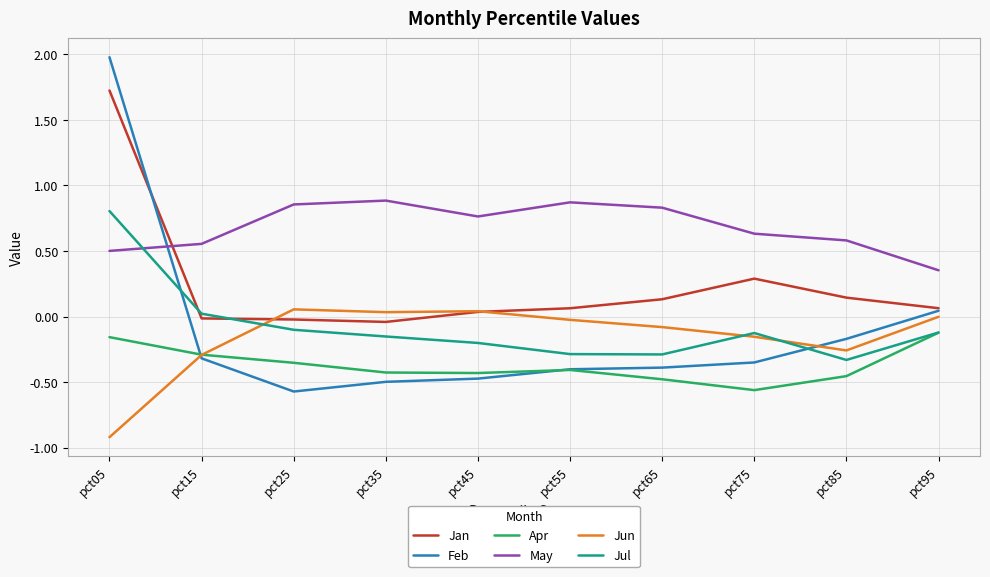

Which series has the largest range (max minus min)?

Feb